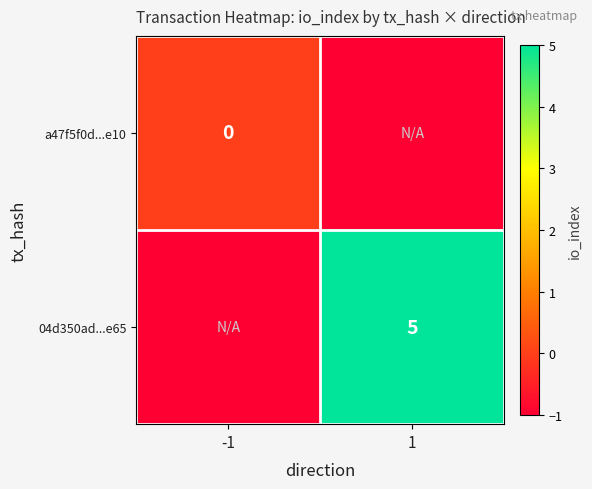

Is it true that 04d350ad...e65 equals 5 at 1?

True